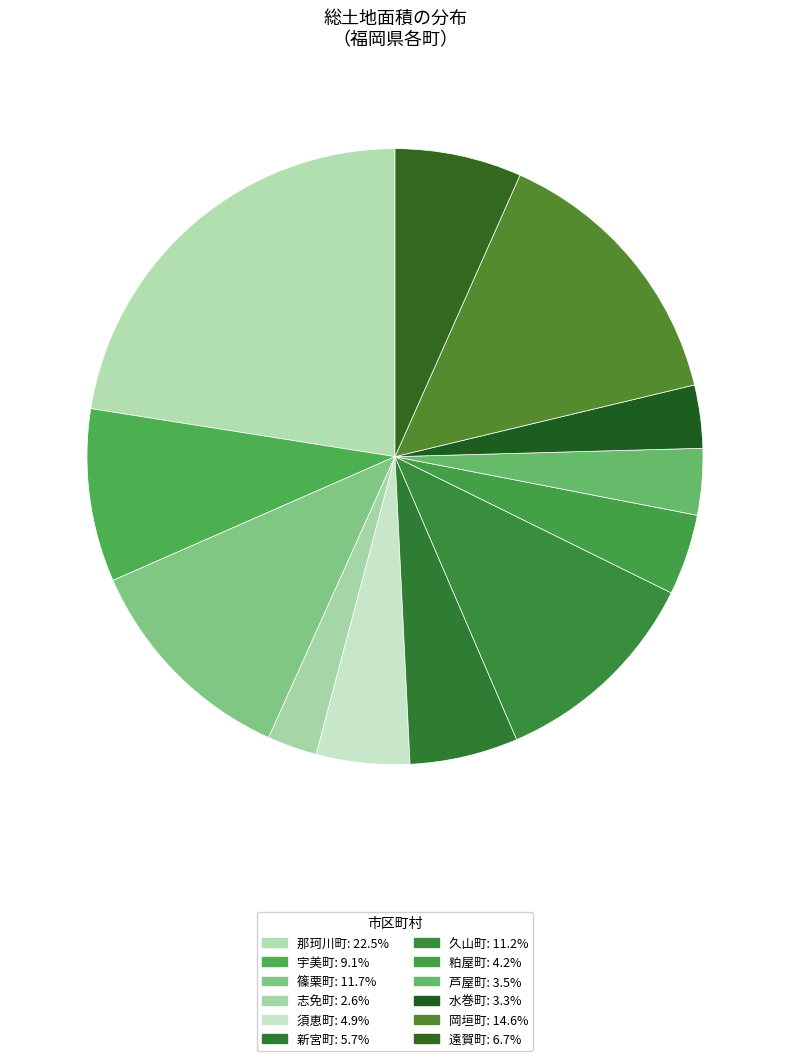

What percentage is NOT represented by 岡垣町?

85.4%